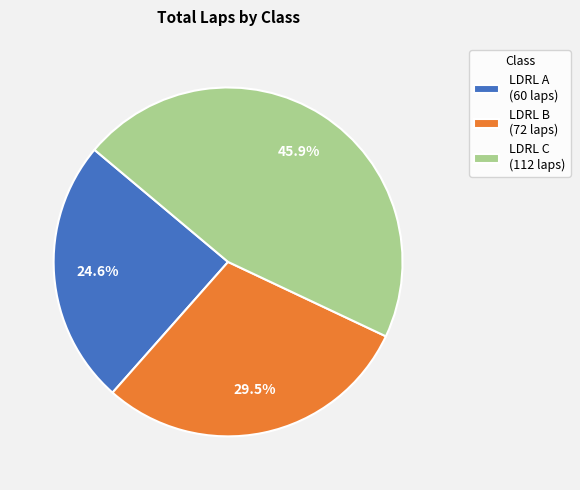

Is there a majority slice in this chart?

No